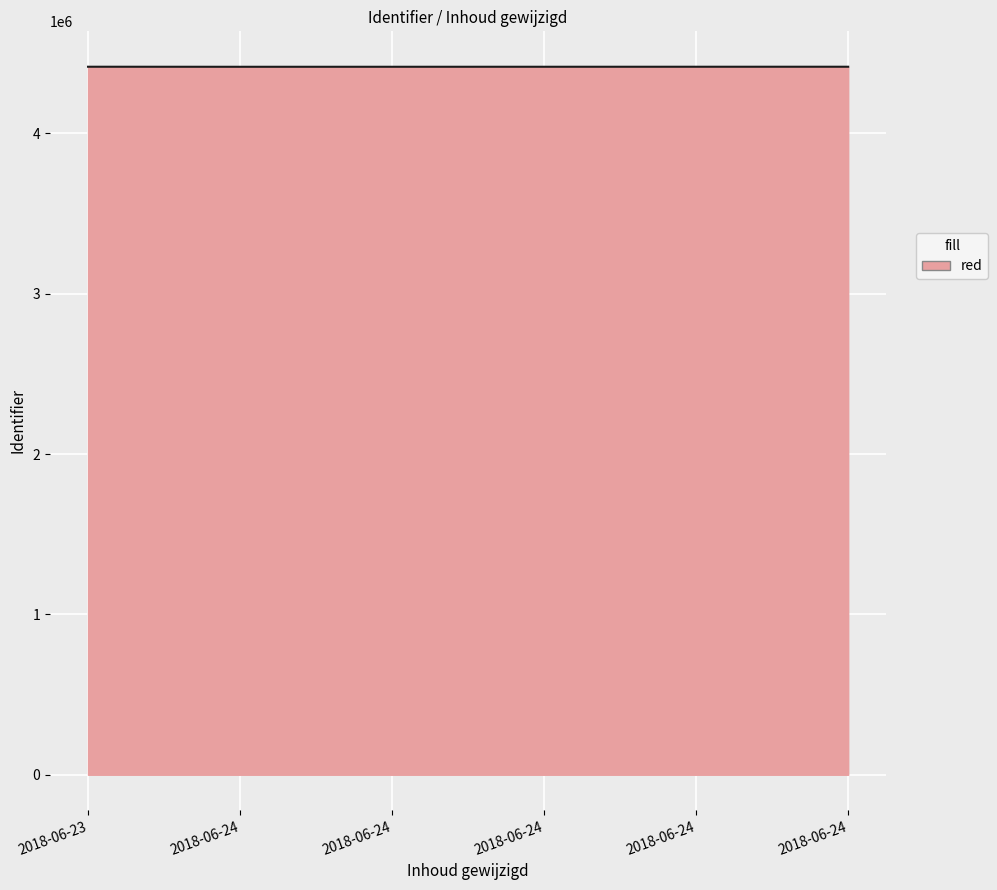

How many lines are shown in the chart?

1